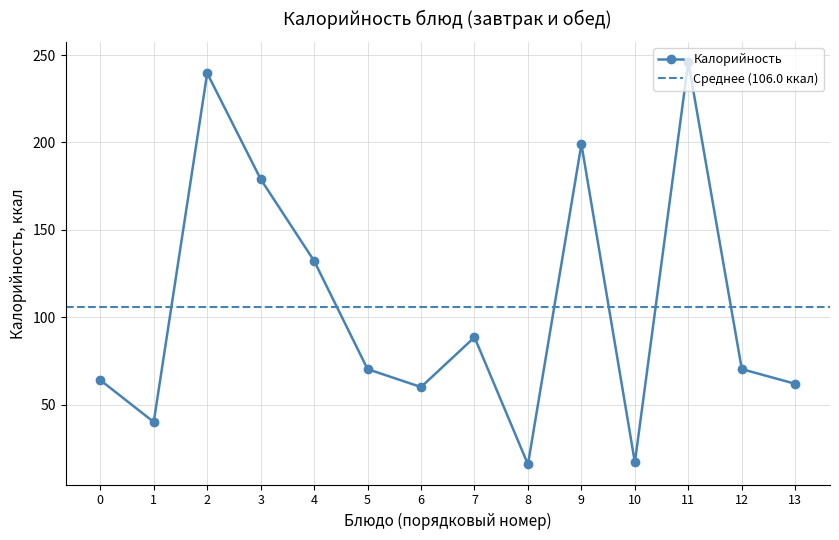

The value of Калорийность at 10 is 24.5. True or false?

False